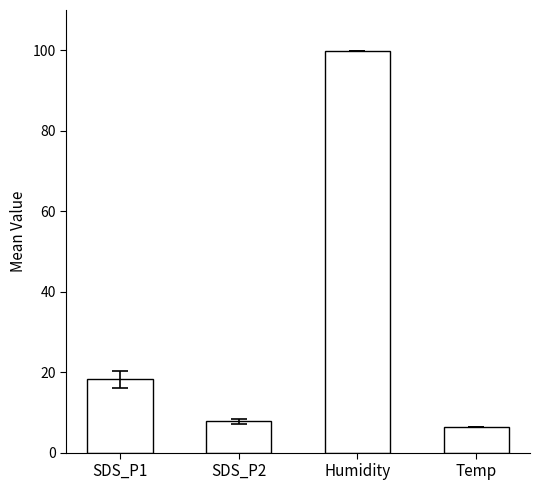

What is the greatest value displayed?

99.9